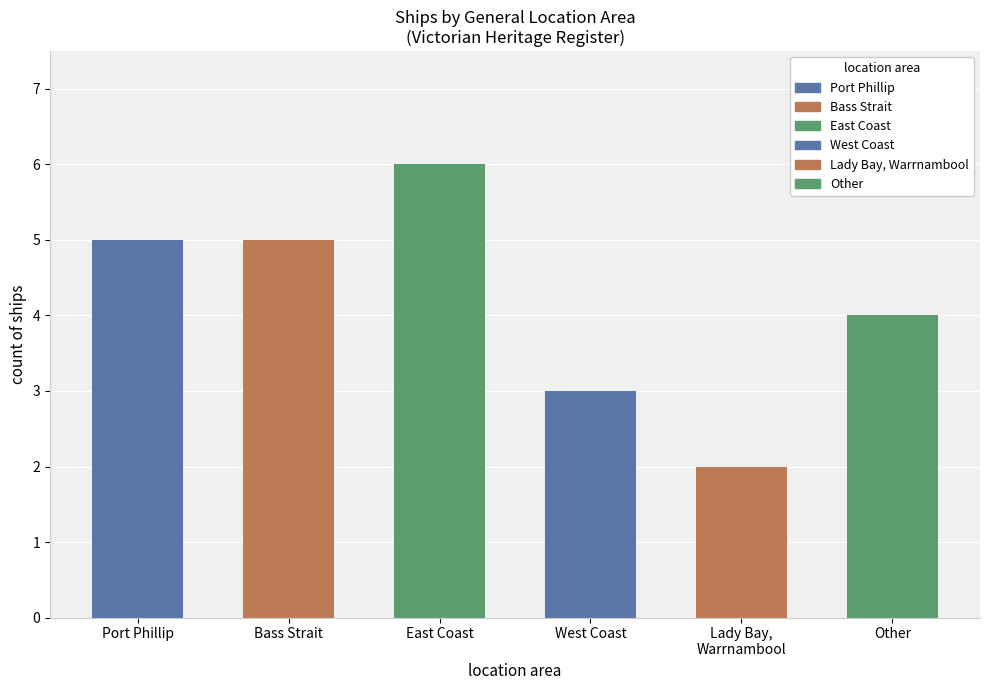

What is the approximate value at Other?

4